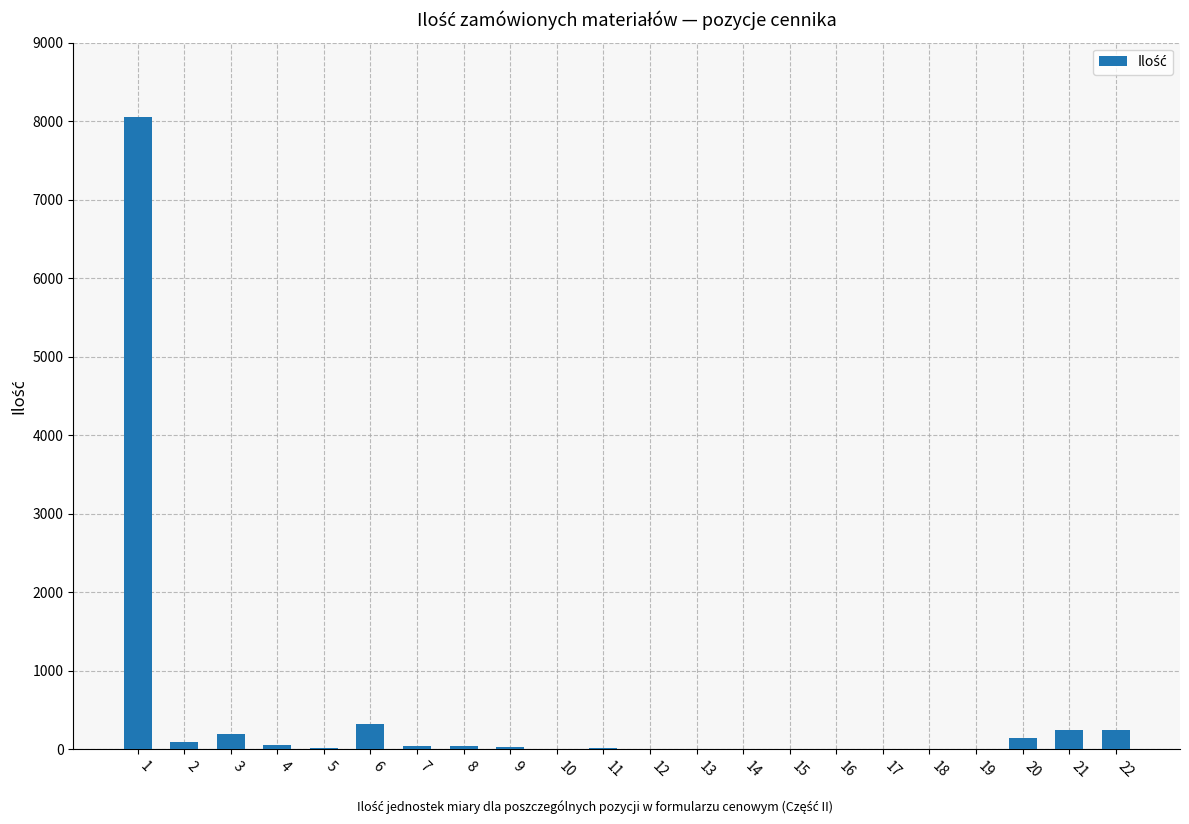

What is the greatest value displayed?

8050